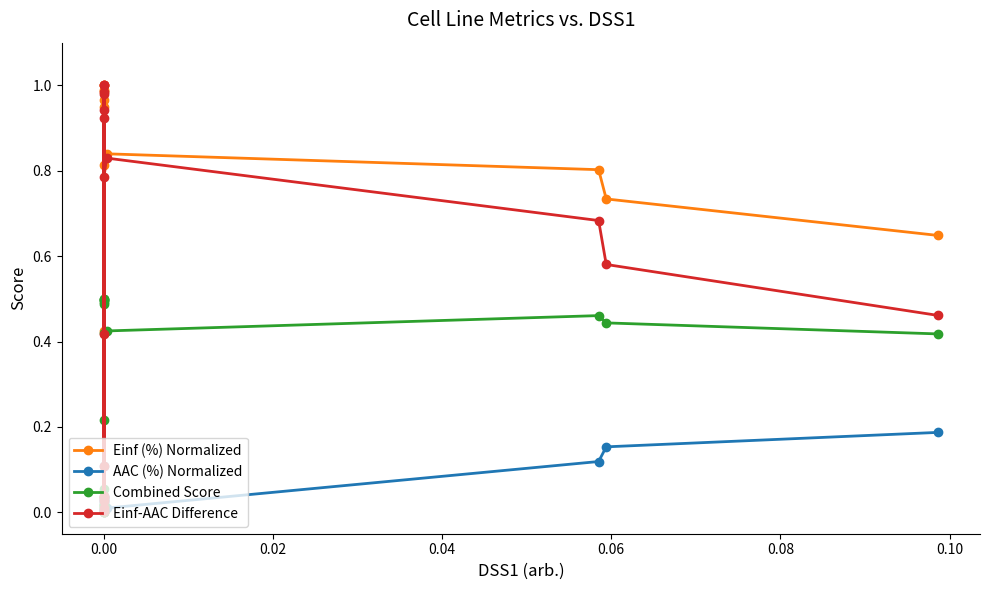

How many data points does each series have?

20